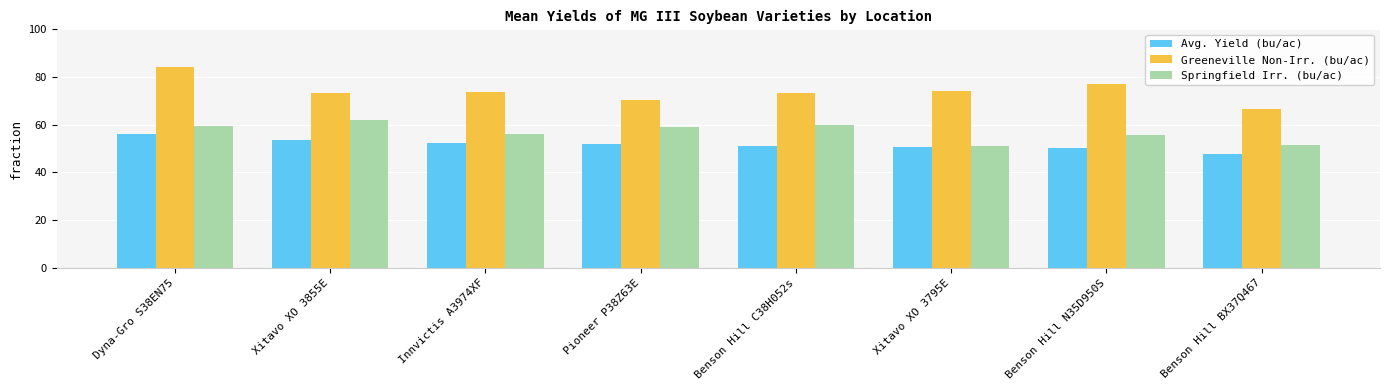

What is the label of the 5th bar from the left?

Benson Hill C38H052s